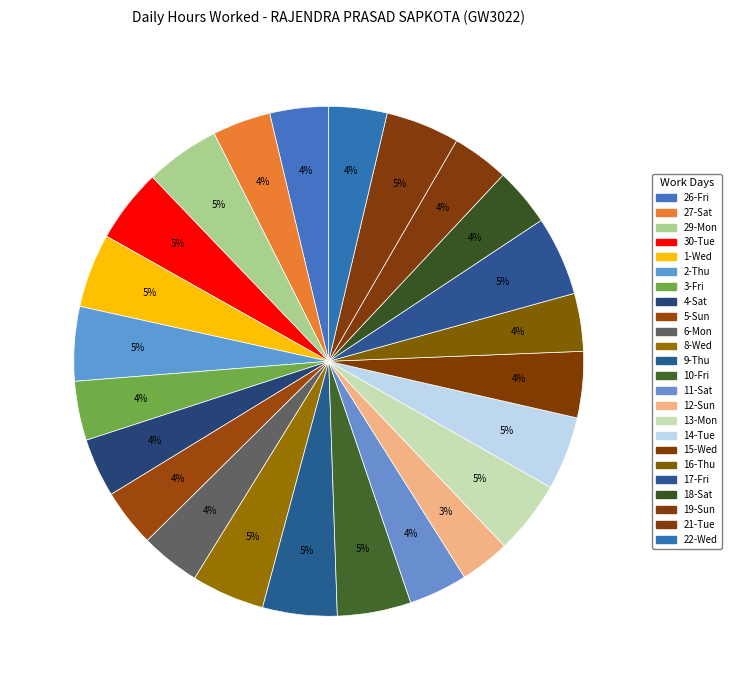

Which slice is the smallest?

12-Sun